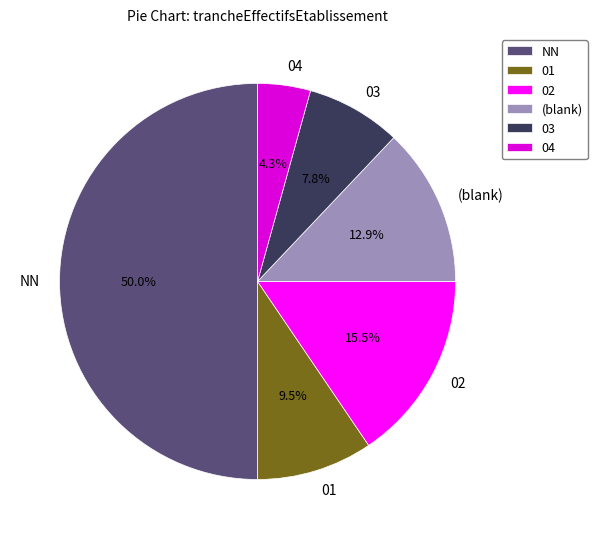

What percentage is NOT represented by NN?

50.0%